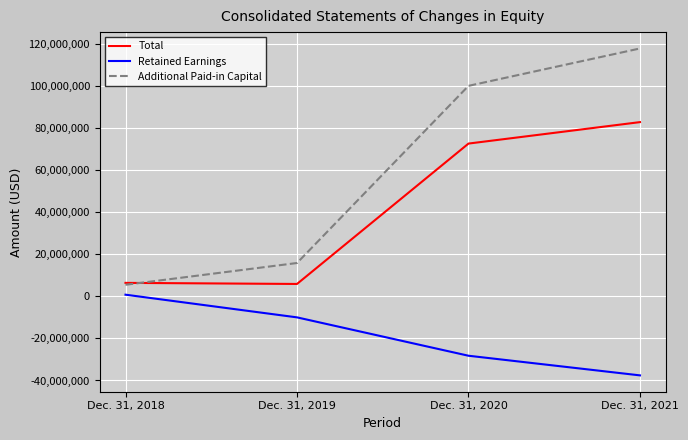

True or false: Additional Paid-in Capital has a value of 151825035 at Dec. 31, 2020.

False